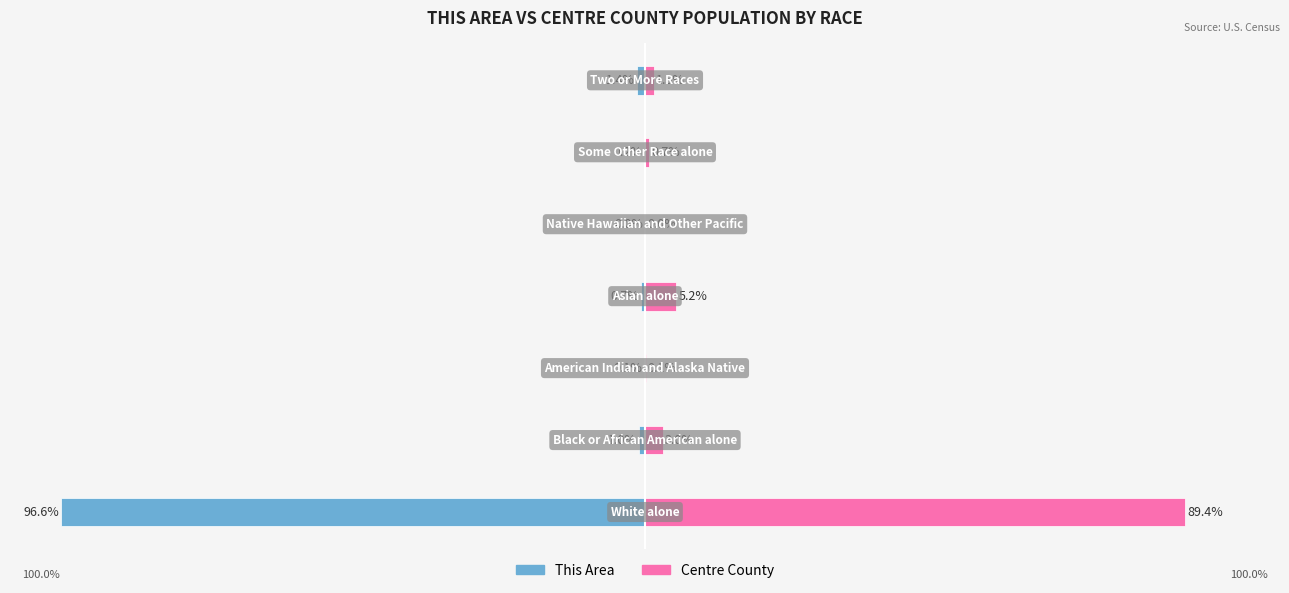

Reading left to right, transcribe all the data shown in this chart.

This Area: 0=-96.6	1=-1.0	2=-0.1	3=-0.7	4=0.0	5=-0.2	6=-1.4
Centre County: 0=89.4	1=3.0	2=0.1	3=5.2	4=0.0	5=0.7	6=1.5